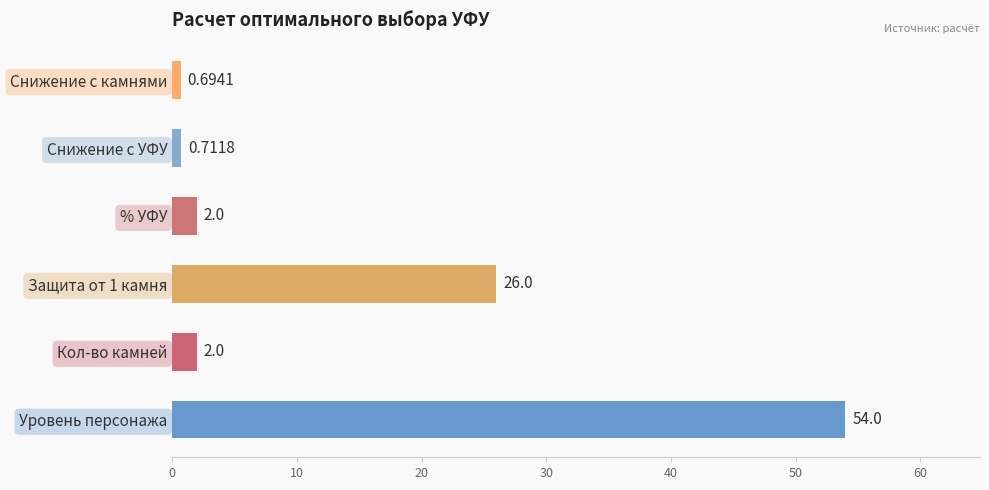

What is the difference between the maximum and minimum values?

53.3